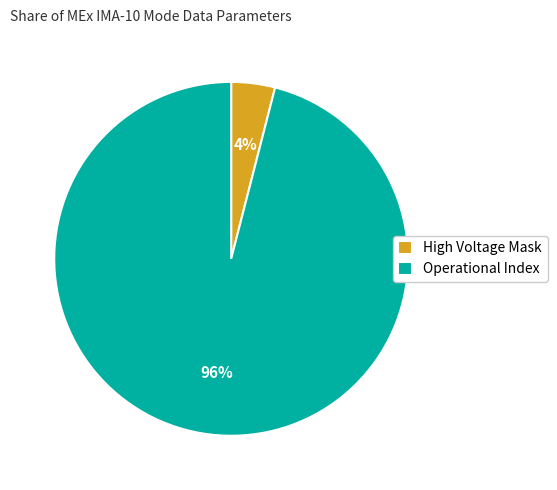

Do High Voltage Mask and Operational Index together represent more than half of the pie?

Yes